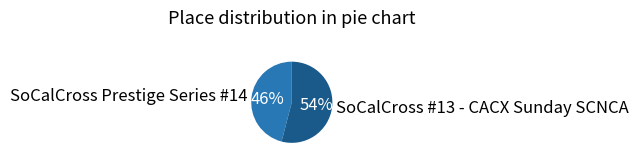

Do SoCalCross #13 - CACX Sunday SCNCA and SoCalCross Prestige Series #14 together represent more than half of the pie?

Yes